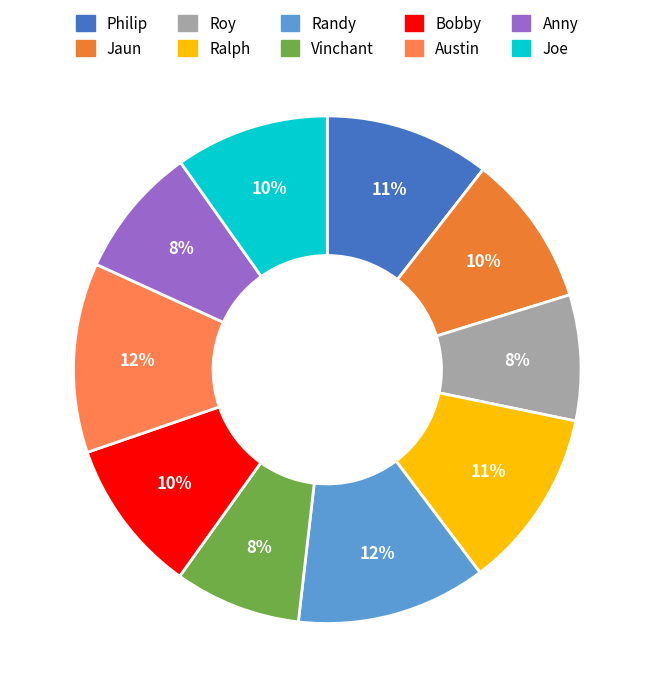

Is Jaun the majority of the pie?

No